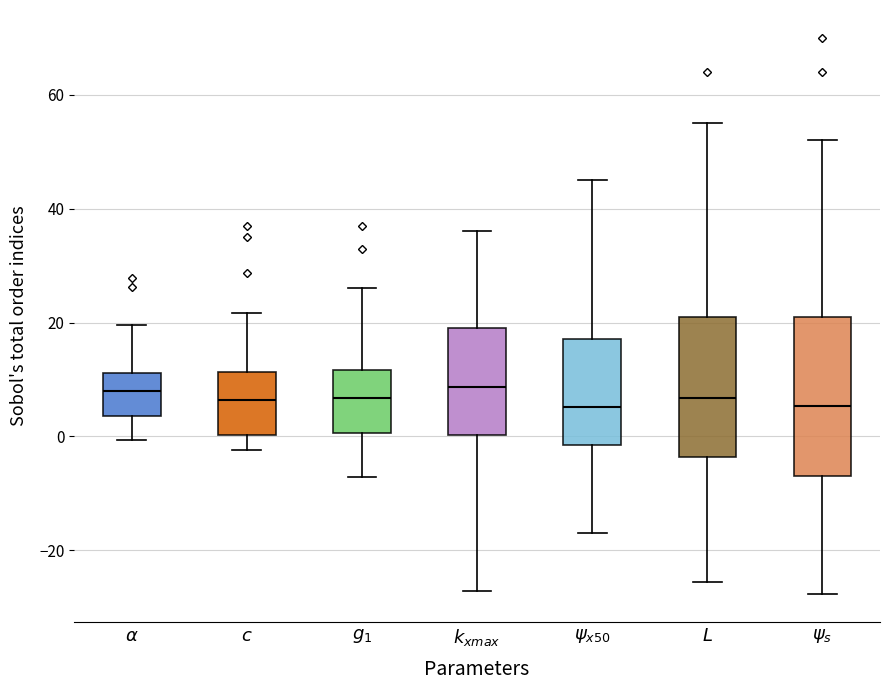

Where is the upper edge of the box for $\alpha$ on the y-axis? The values are not printed on the chart, so give them approximately, as read against the axis.

12